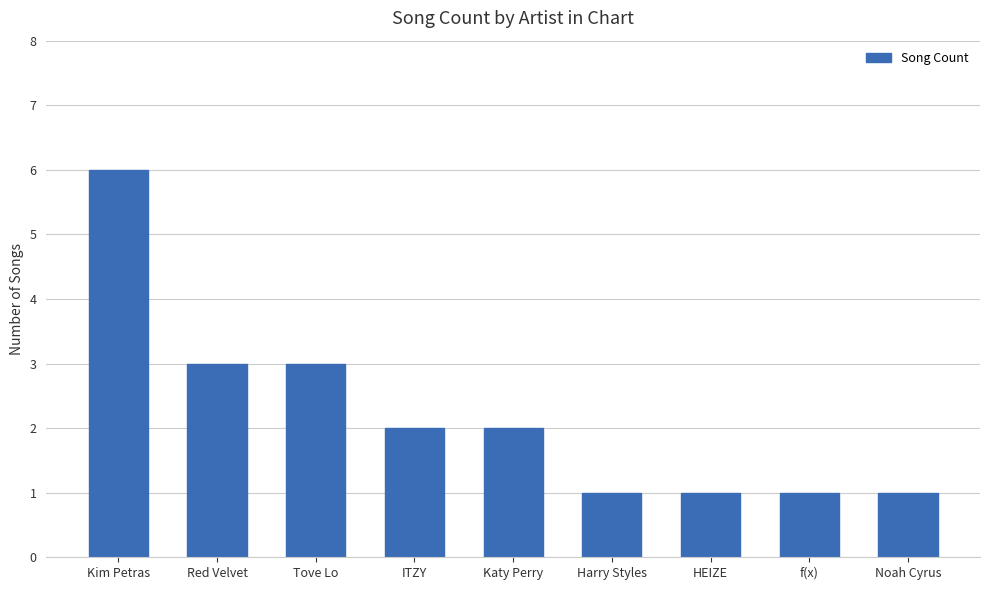

Where does the data first go above 2?

Kim Petras